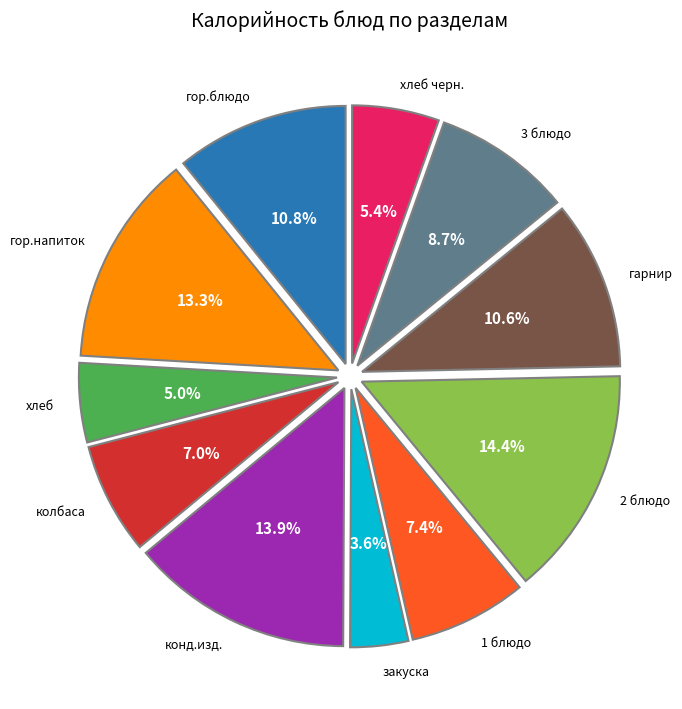

How many slices are in this pie chart?

11